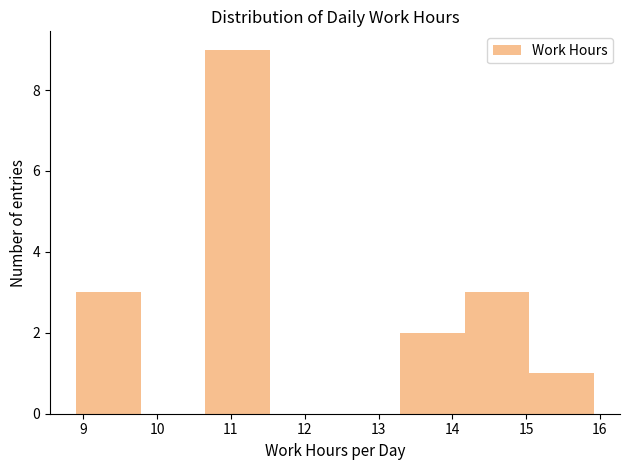

What is the height of the bar covering 8.9 to 9.8 on the x-axis? Neither the bar edges nor the heights are printed on the chart, so give them approximately, as read against the axes.

3